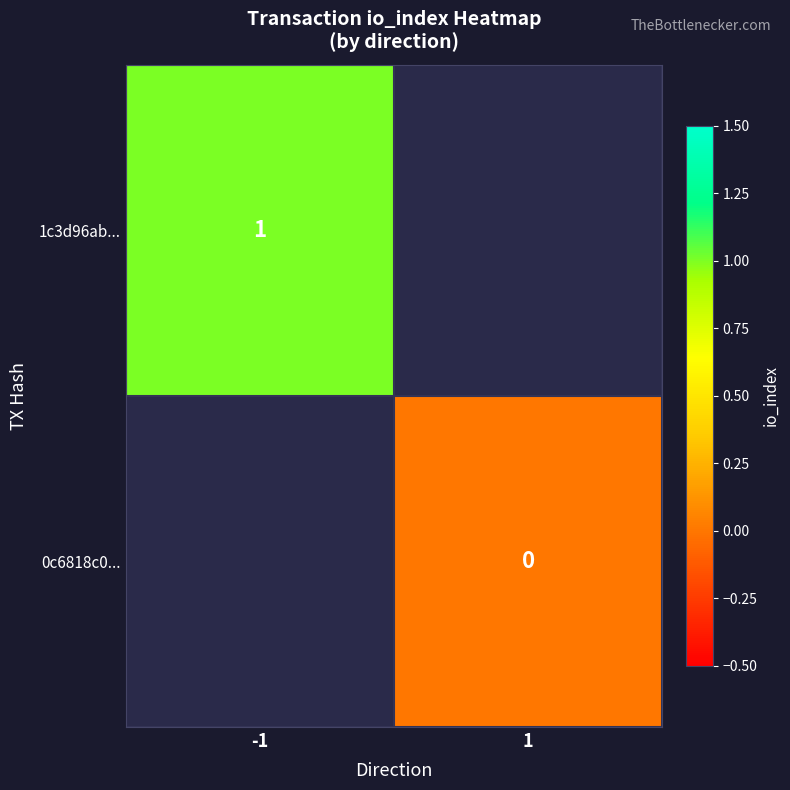

Is it true that 1c3d96ab... equals 1 at -1?

True